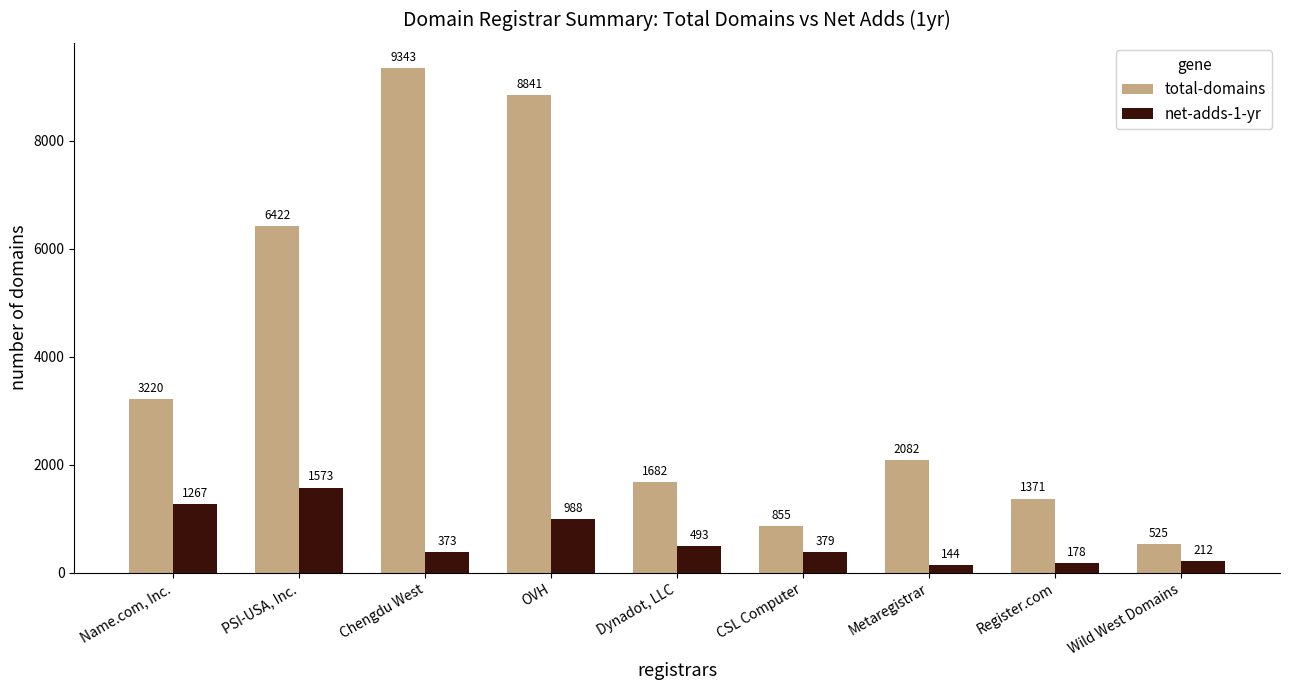

The total-domains series shows 9343 at Chengdu West. True or false?

True